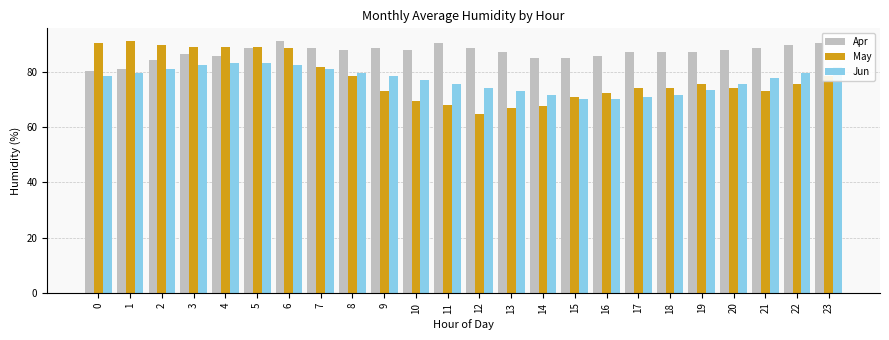

What are all the series names shown in the legend?

Apr, May, Jun